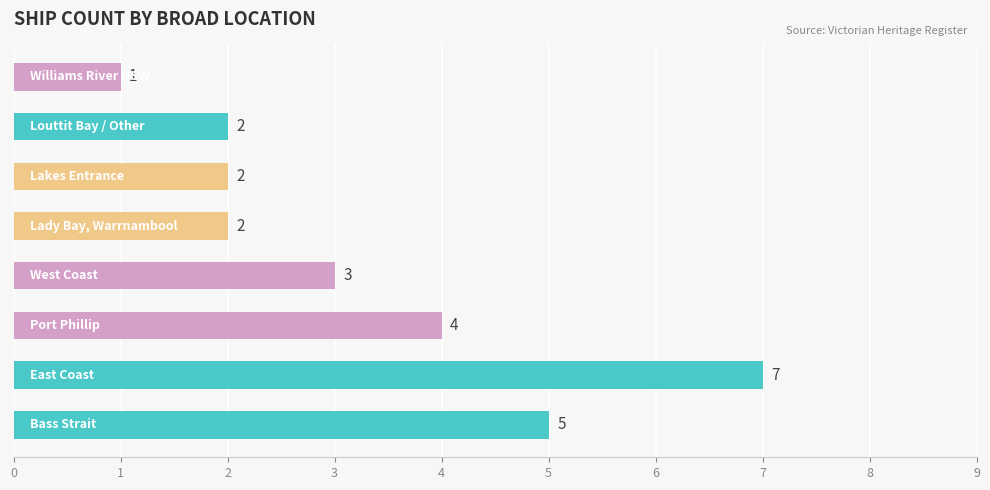

Reading bottom to top, list all the values displayed in this chart.

5	7	4	3	2	2	2	1